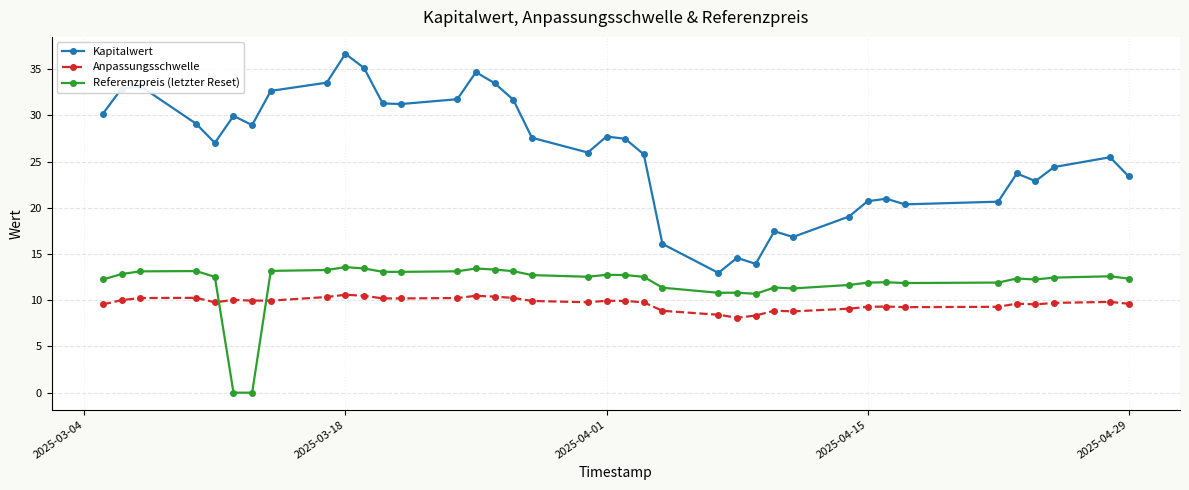

True or false: Anpassungsschwelle and Kapitalwert cross at least once.

False